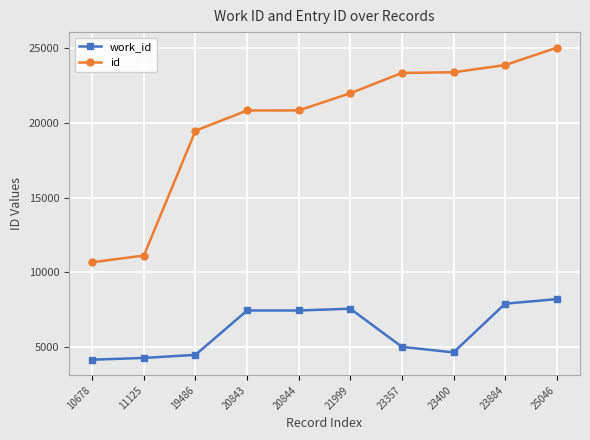

True or false: id has more than 2 interior local peaks.

False